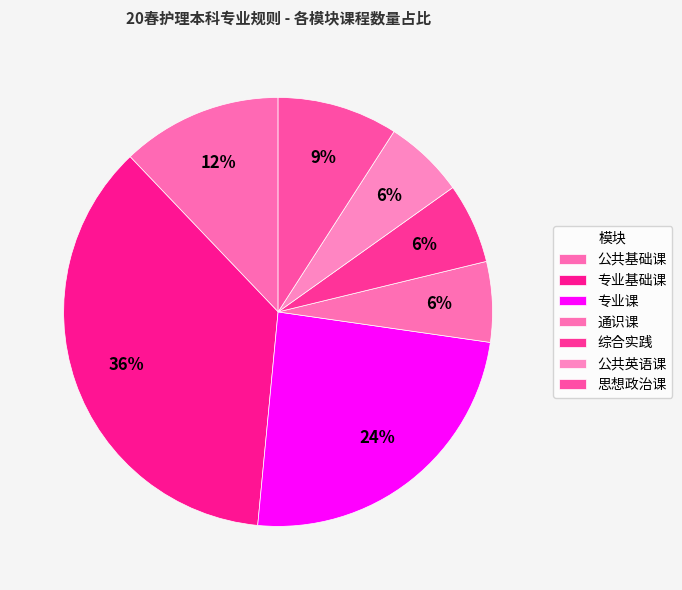

Which slice is the smallest?

通识课